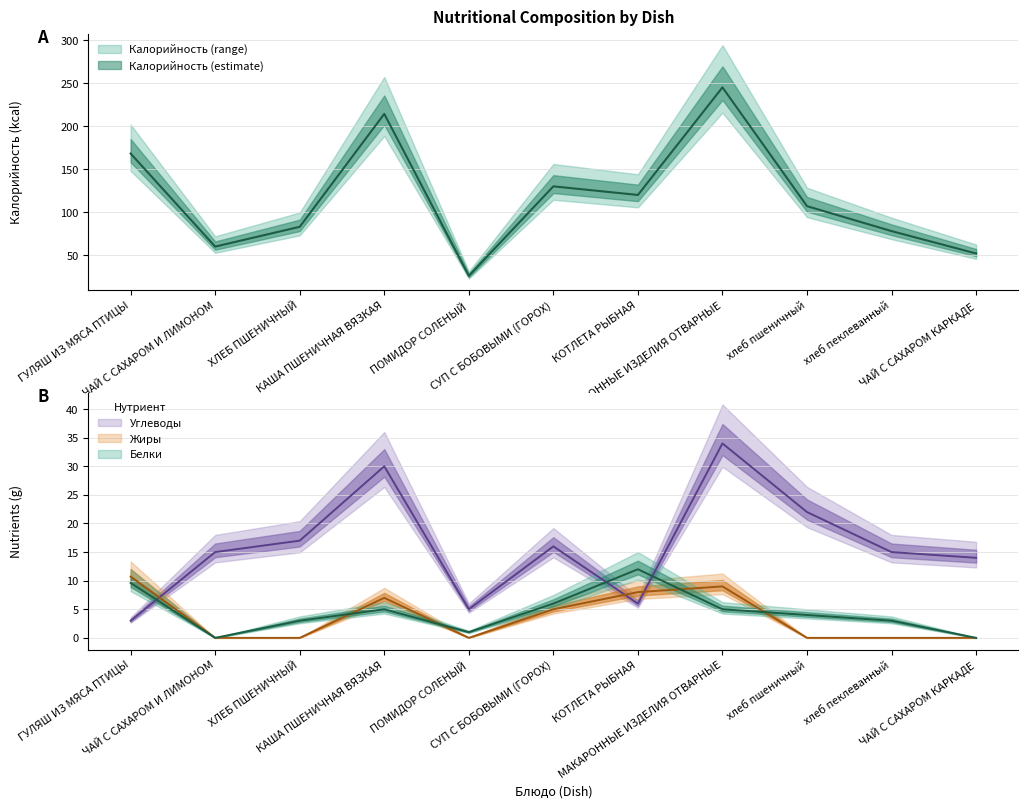

At КАША ПШЕНИЧНАЯ ВЯЗКАЯ, list the series in order from smallest to largest.

Белки, Жиры, Углеводы, Калорийность